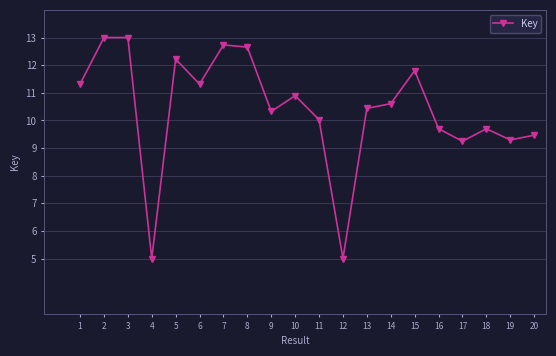

What is the average value?

10.4